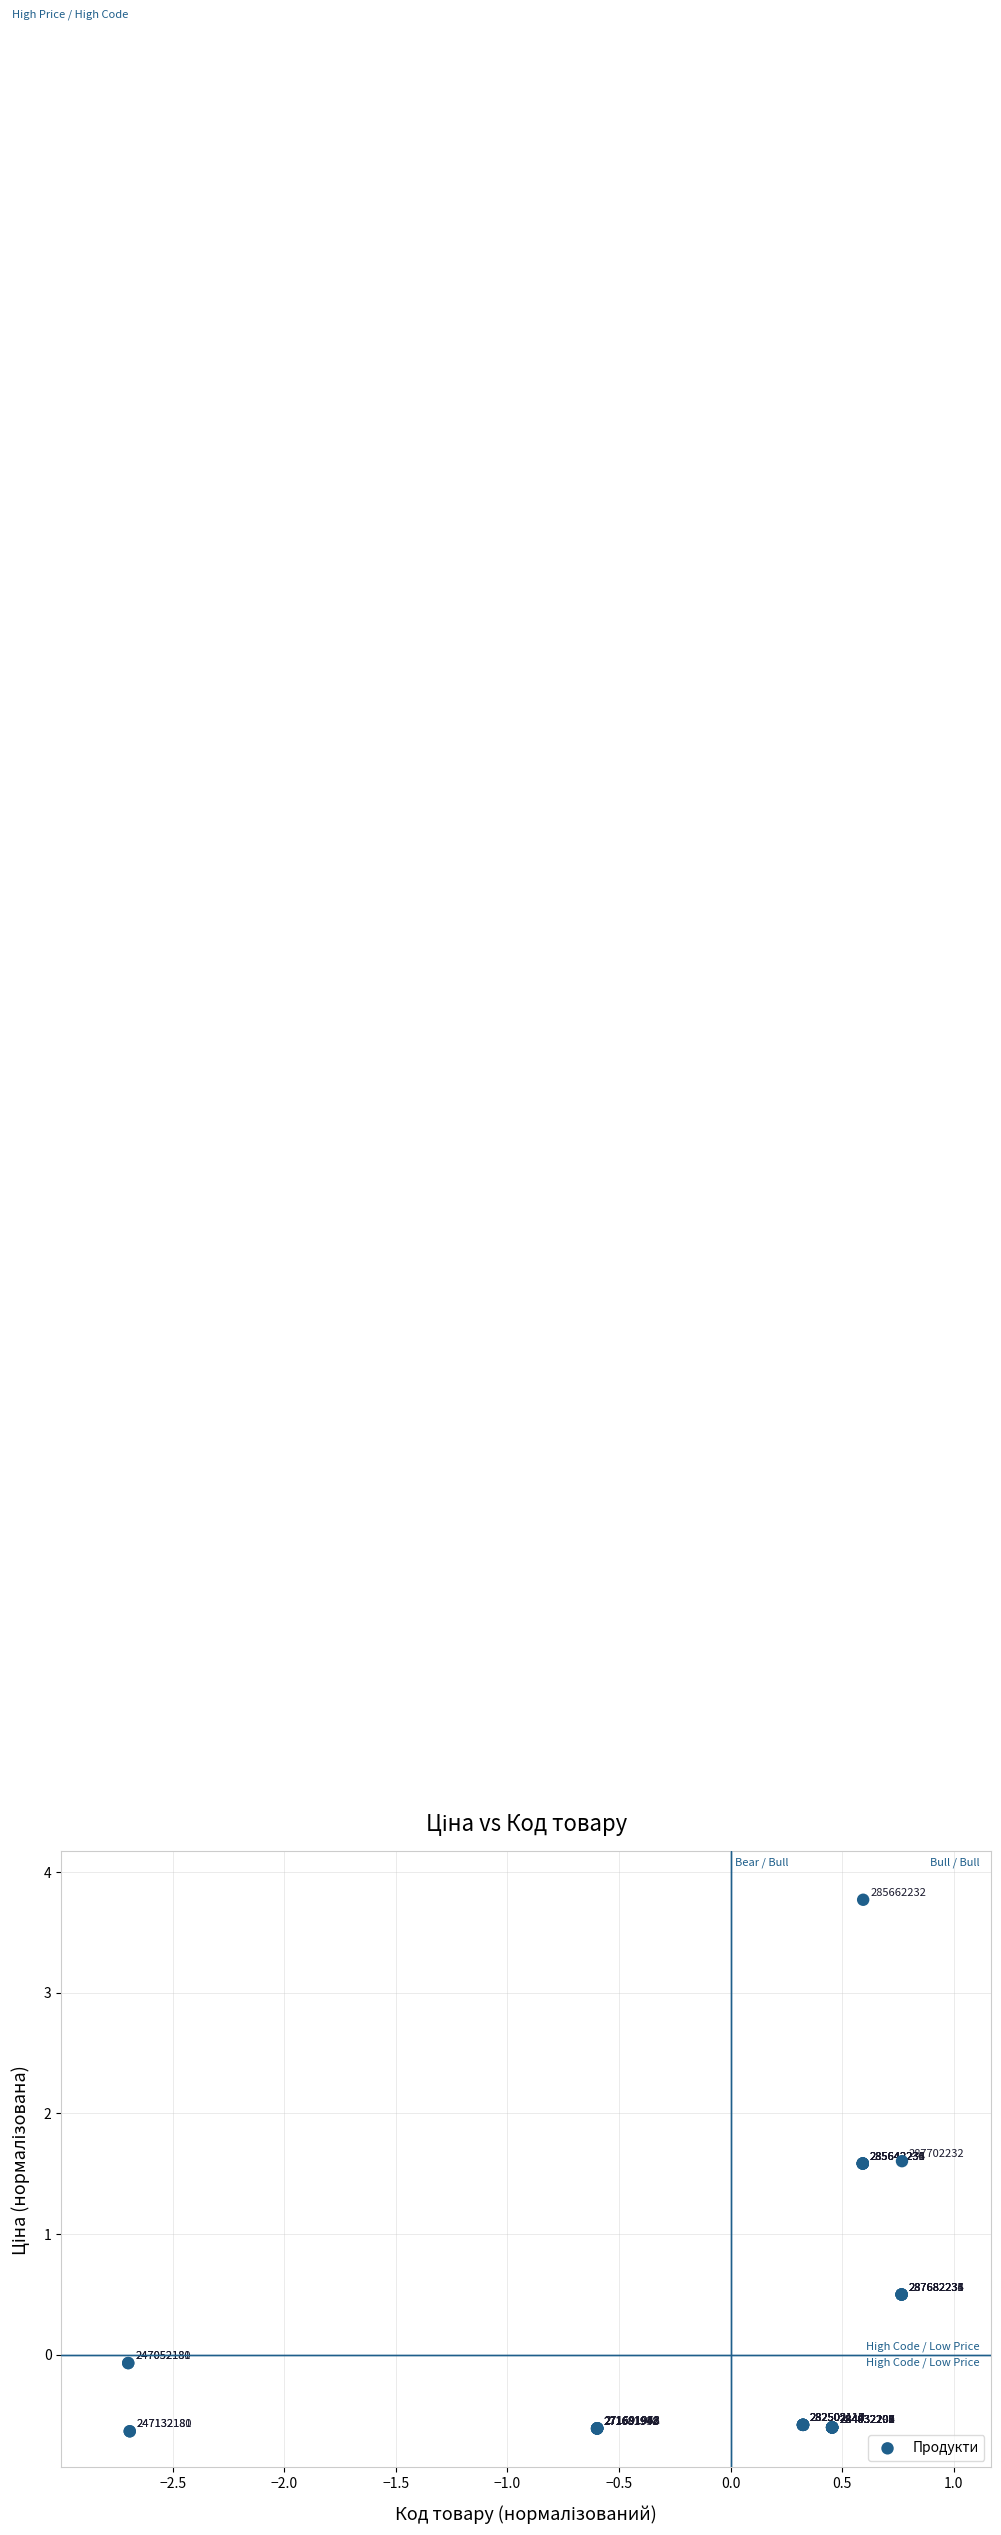

What Y value in the scatter plot is closest to 1?

0.5